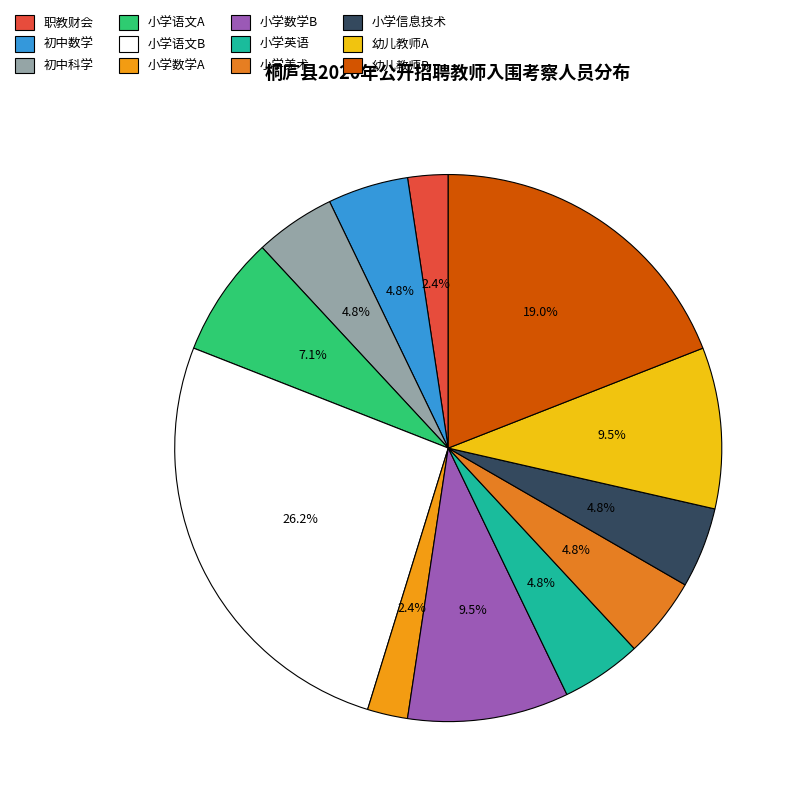

To the nearest percent, what is the average slice percentage?

8%